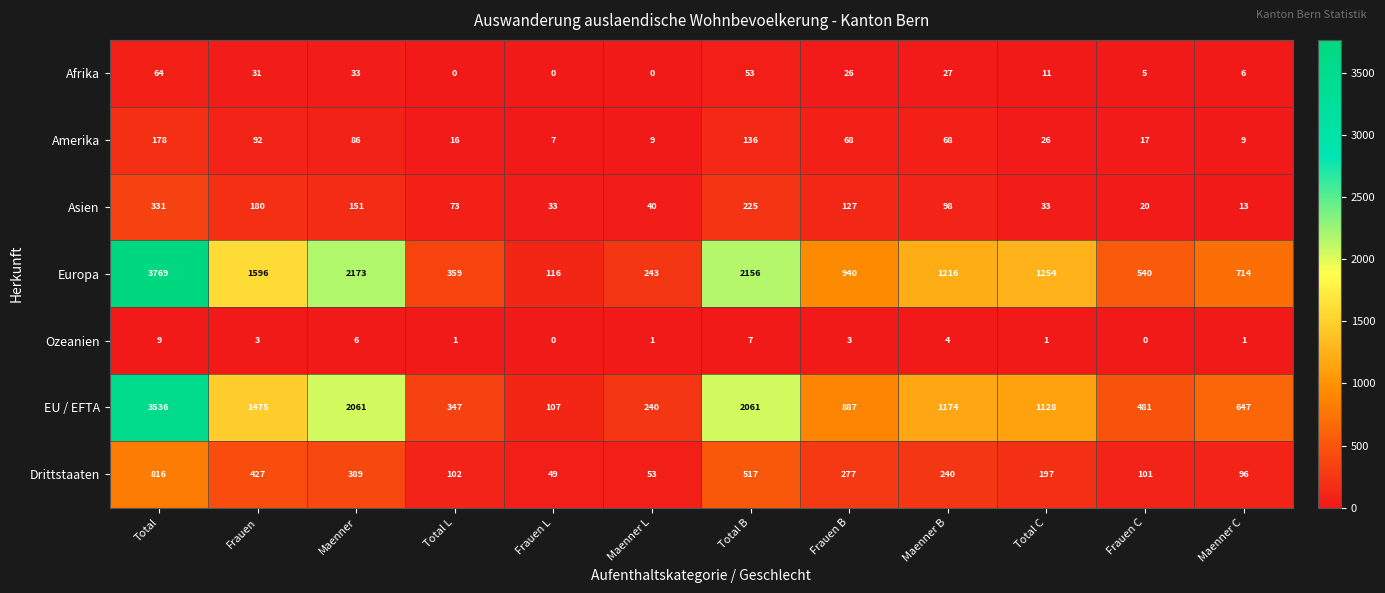

How many categories are shown in the chart?

12